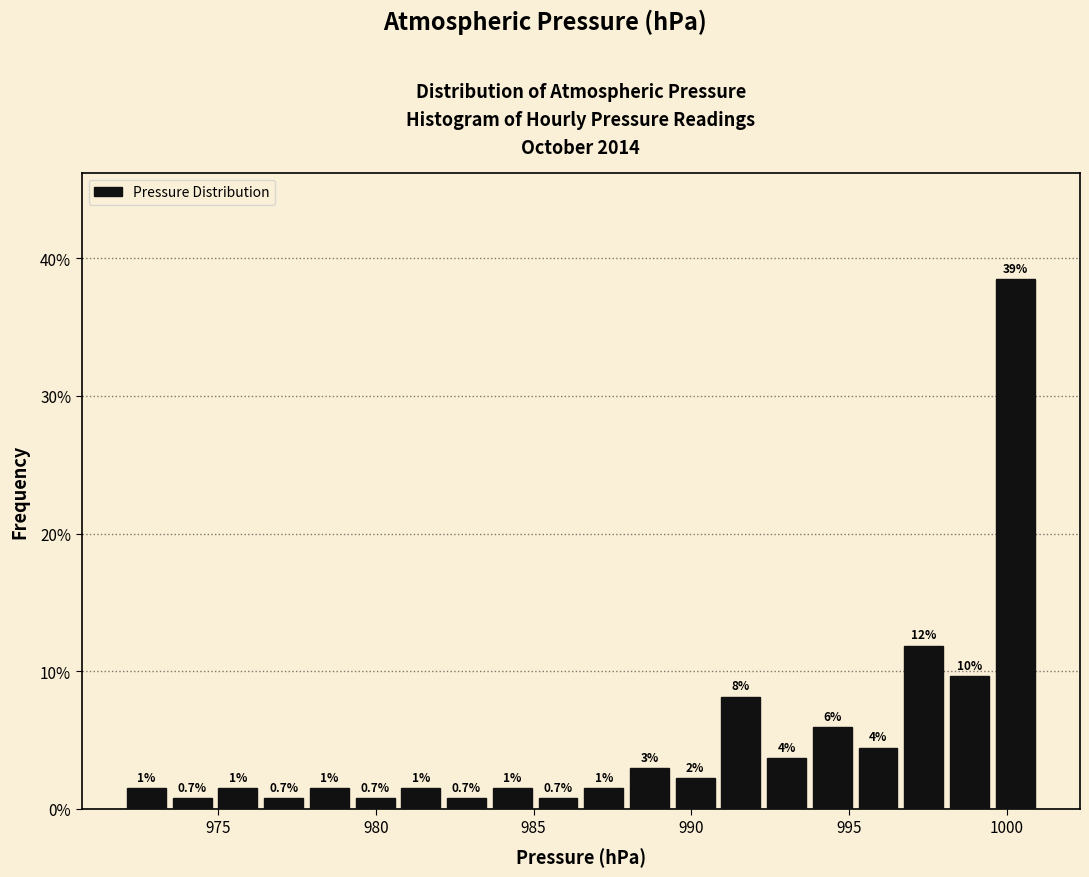

Around what value on the x-axis is the tallest bar? Give the approximate position of its centre, as read against the axis.

1000.5